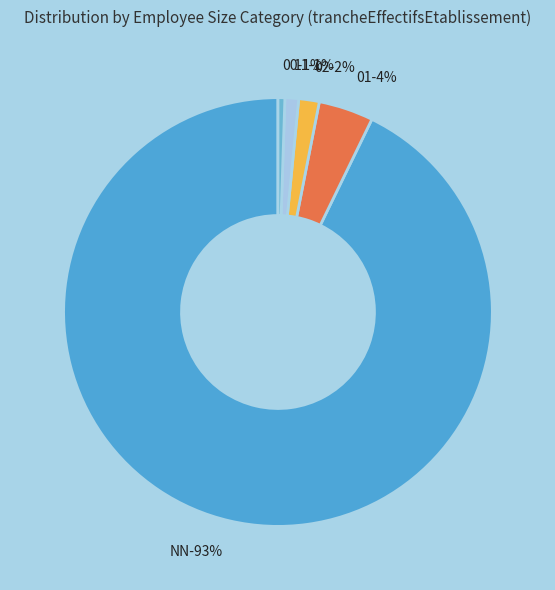

To the nearest percent, what percentage of the pie is 01?

4%